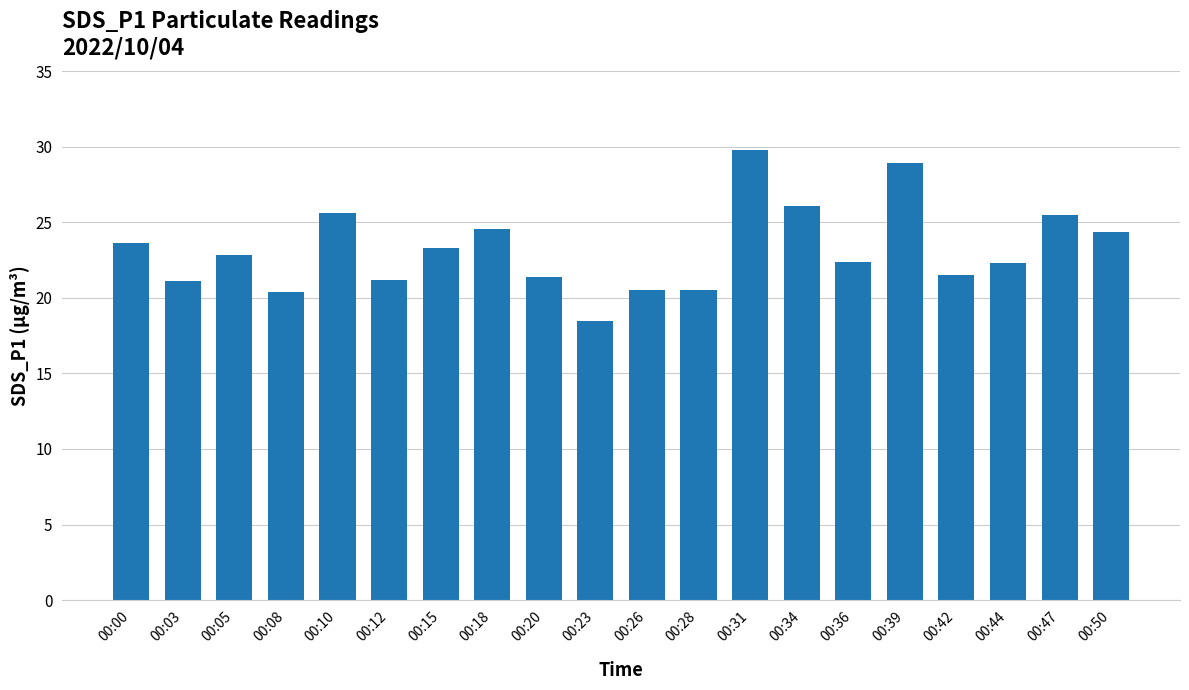

Read the value at 00:36.

22.4